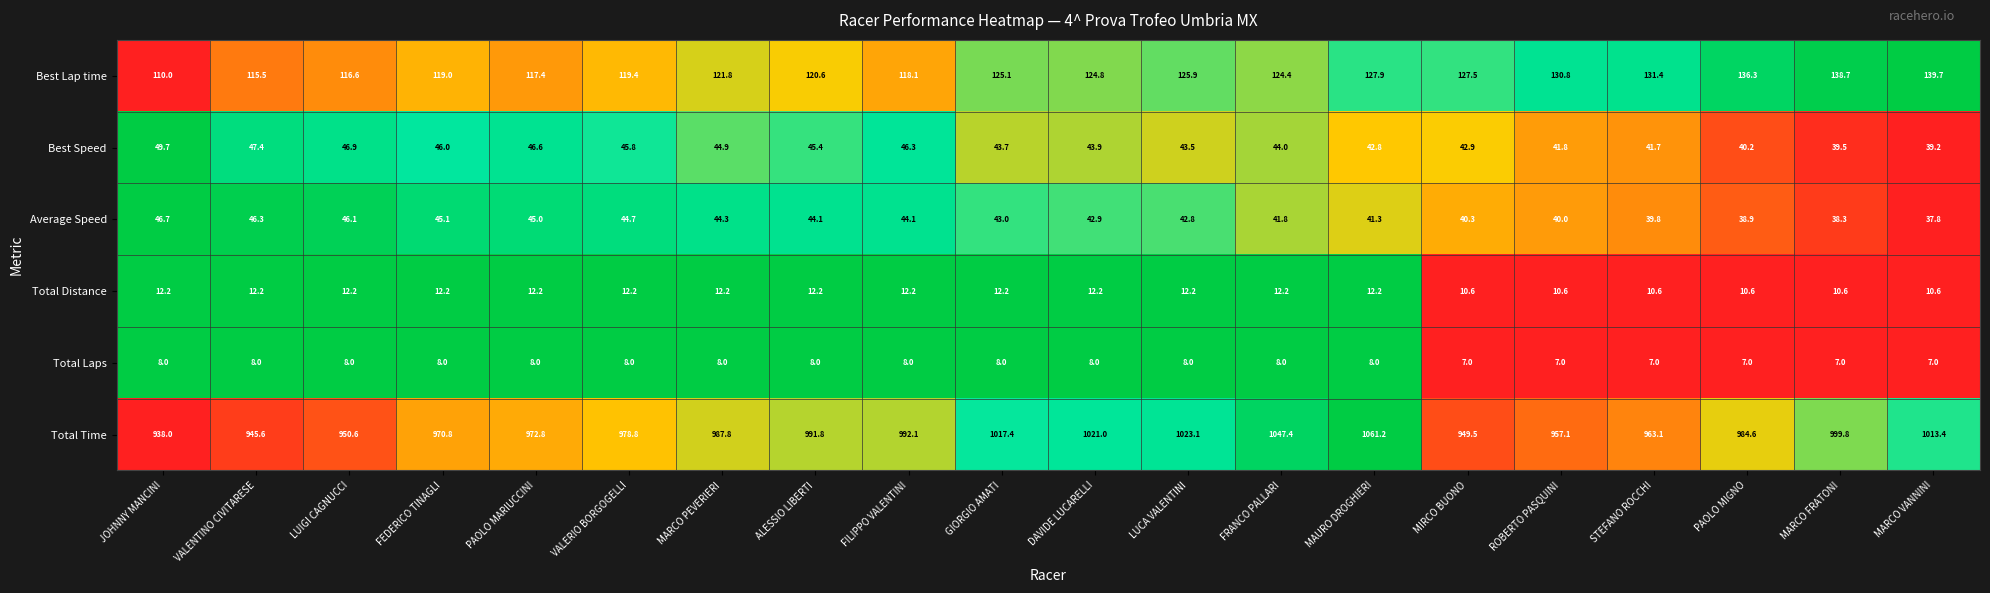

How many data points does each series have?

20